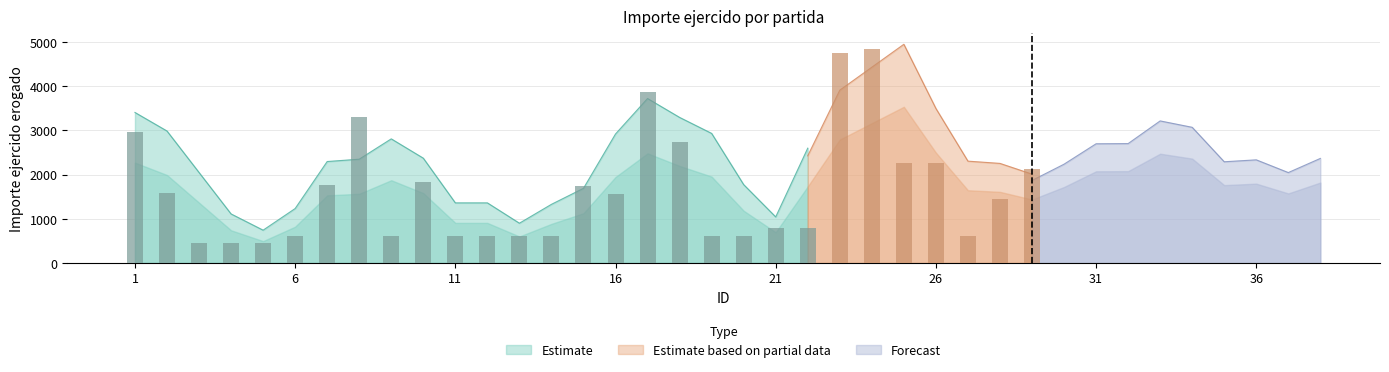

The value at 30 is 1580.0. True or false?

True